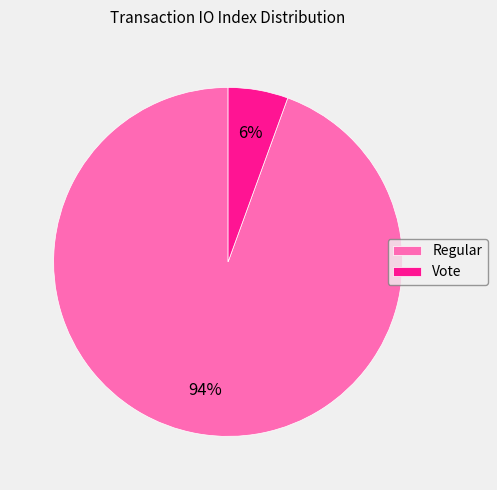

To the nearest percent, what portion does Regular represent?

94%